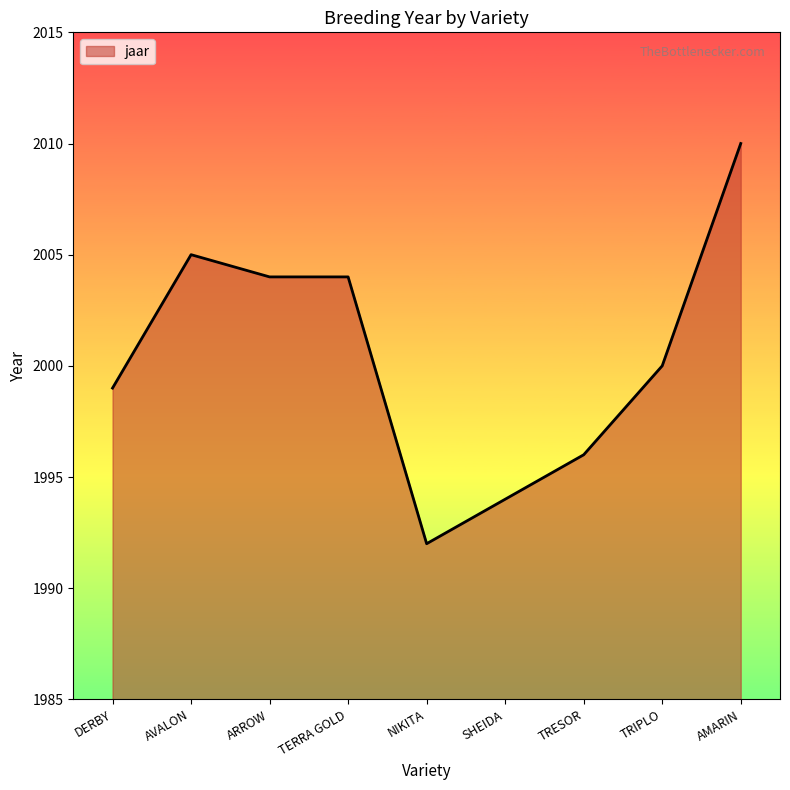

How many values are below 2000?

4